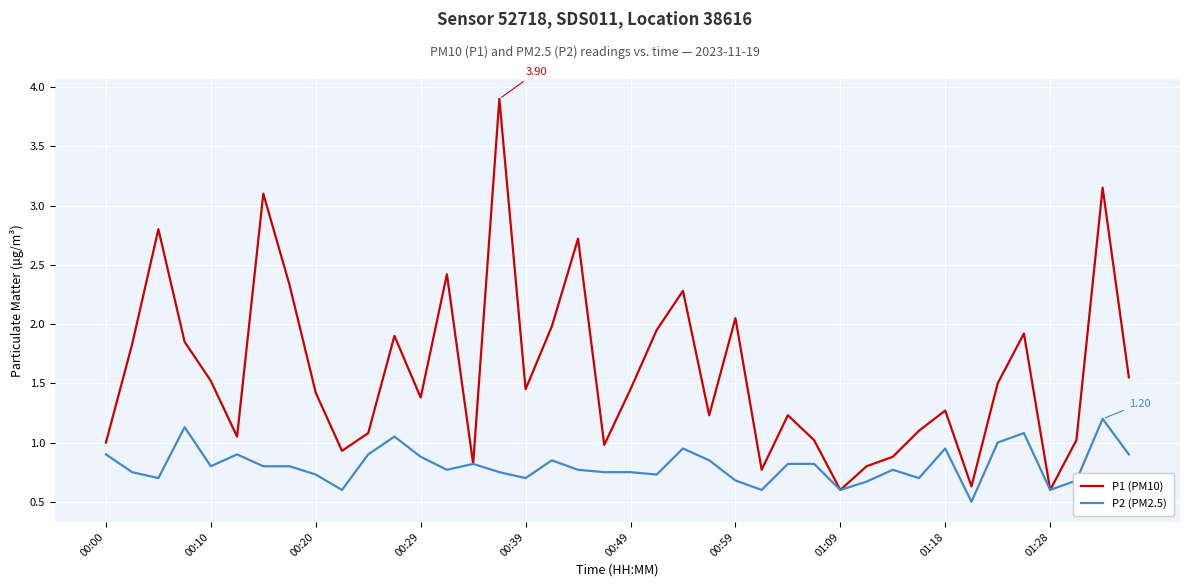

In P1 (PM10), how many points are lower than both neighbors (excluding endpoints)?

11